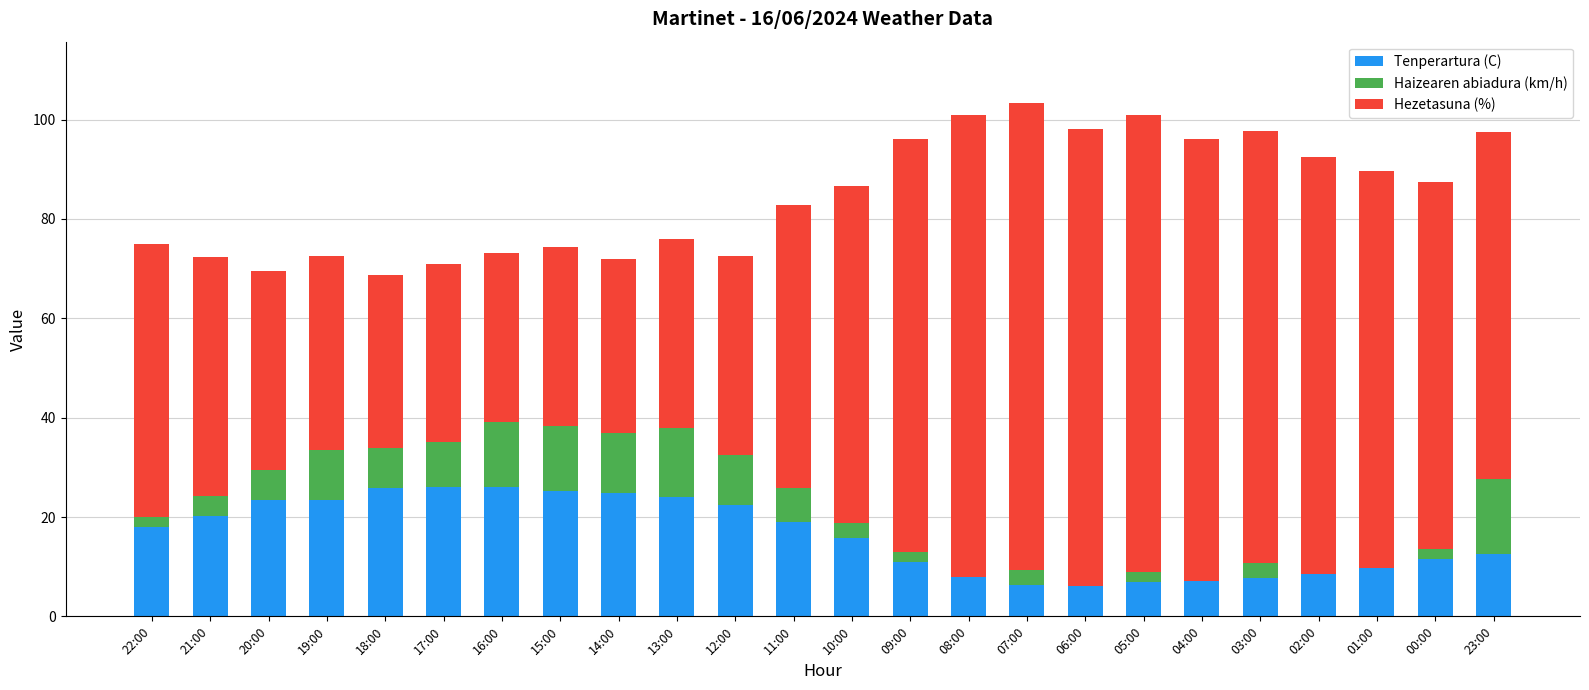

What is the total value across all series at 12:00?

72.5